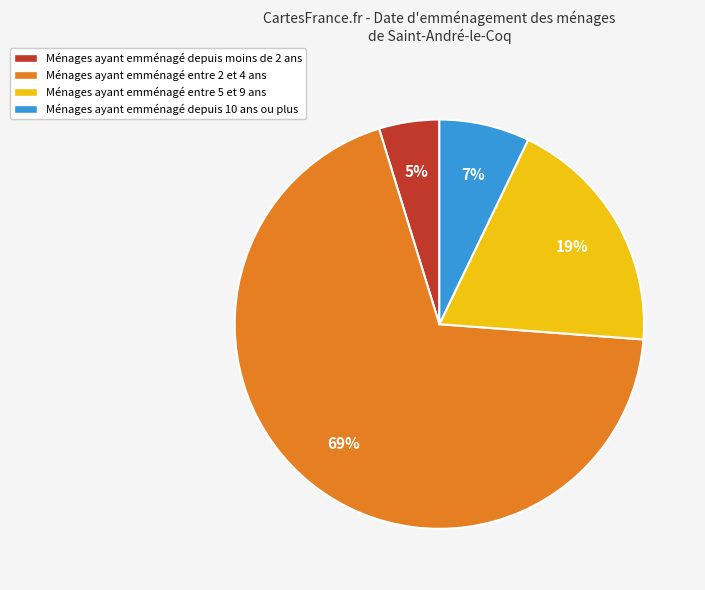

Rank the categories by value from lowest to highest.

Ménages ayant emménagé depuis moins de 2 ans, Ménages ayant emménagé depuis 10 ans ou plus, Ménages ayant emménagé entre 5 et 9 ans, Ménages ayant emménagé entre 2 et 4 ans